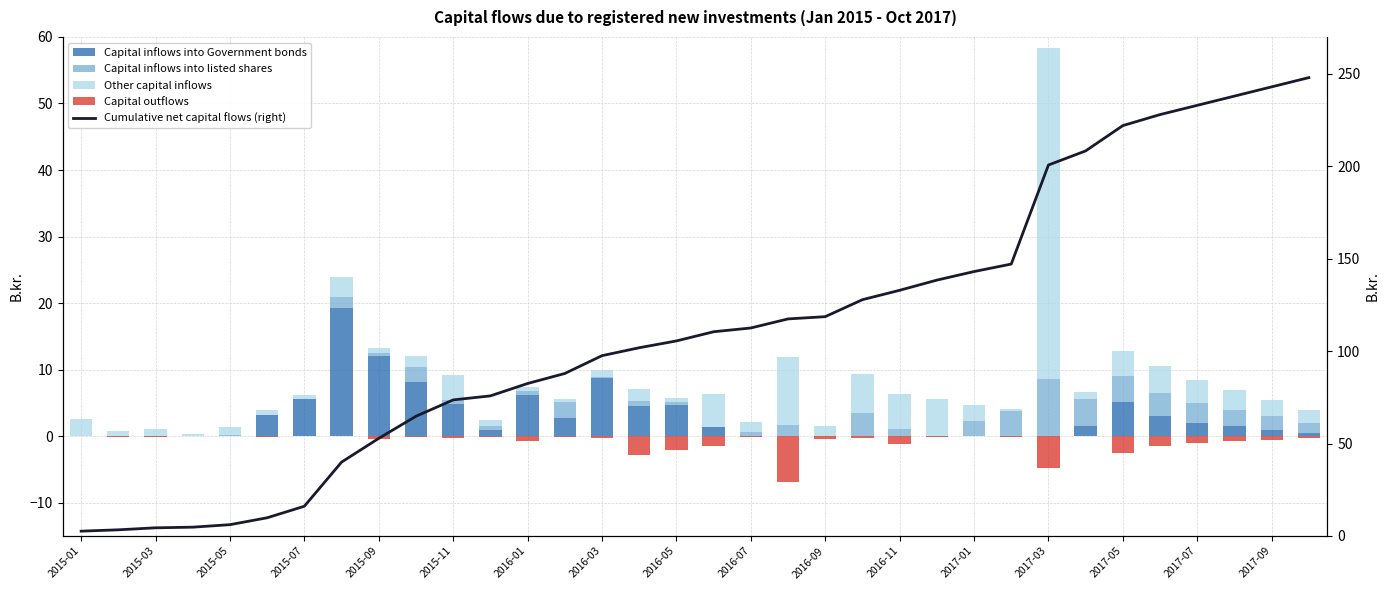

At which label does Other capital inflows first exceed 1?

2015-01